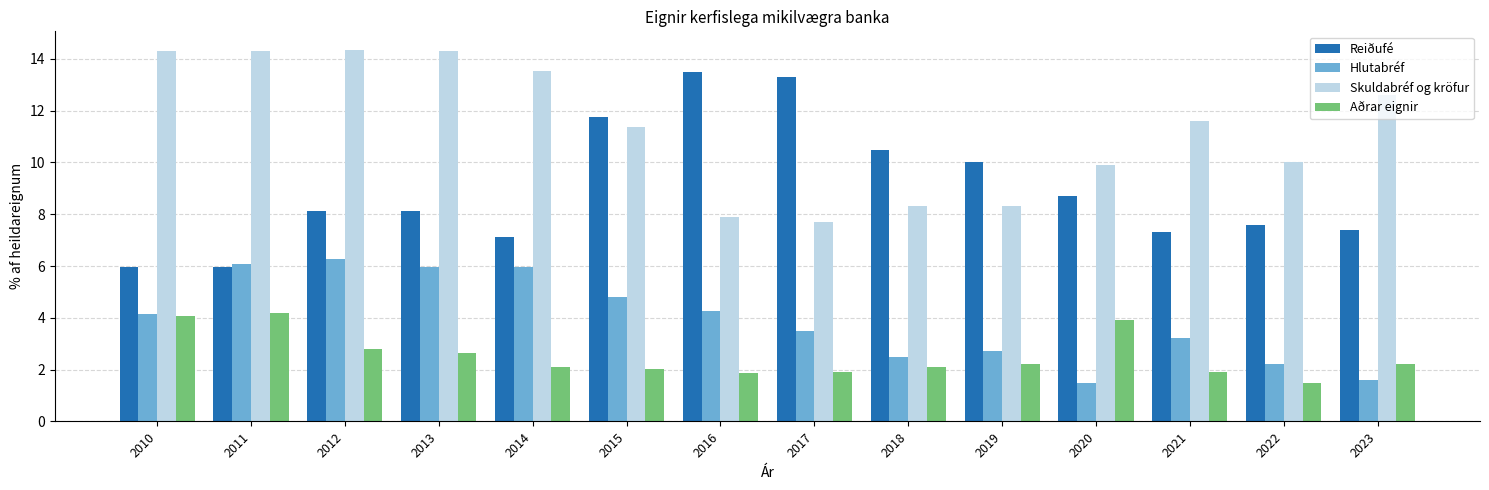

What is the highest value of the Reiðufé series?

13.5